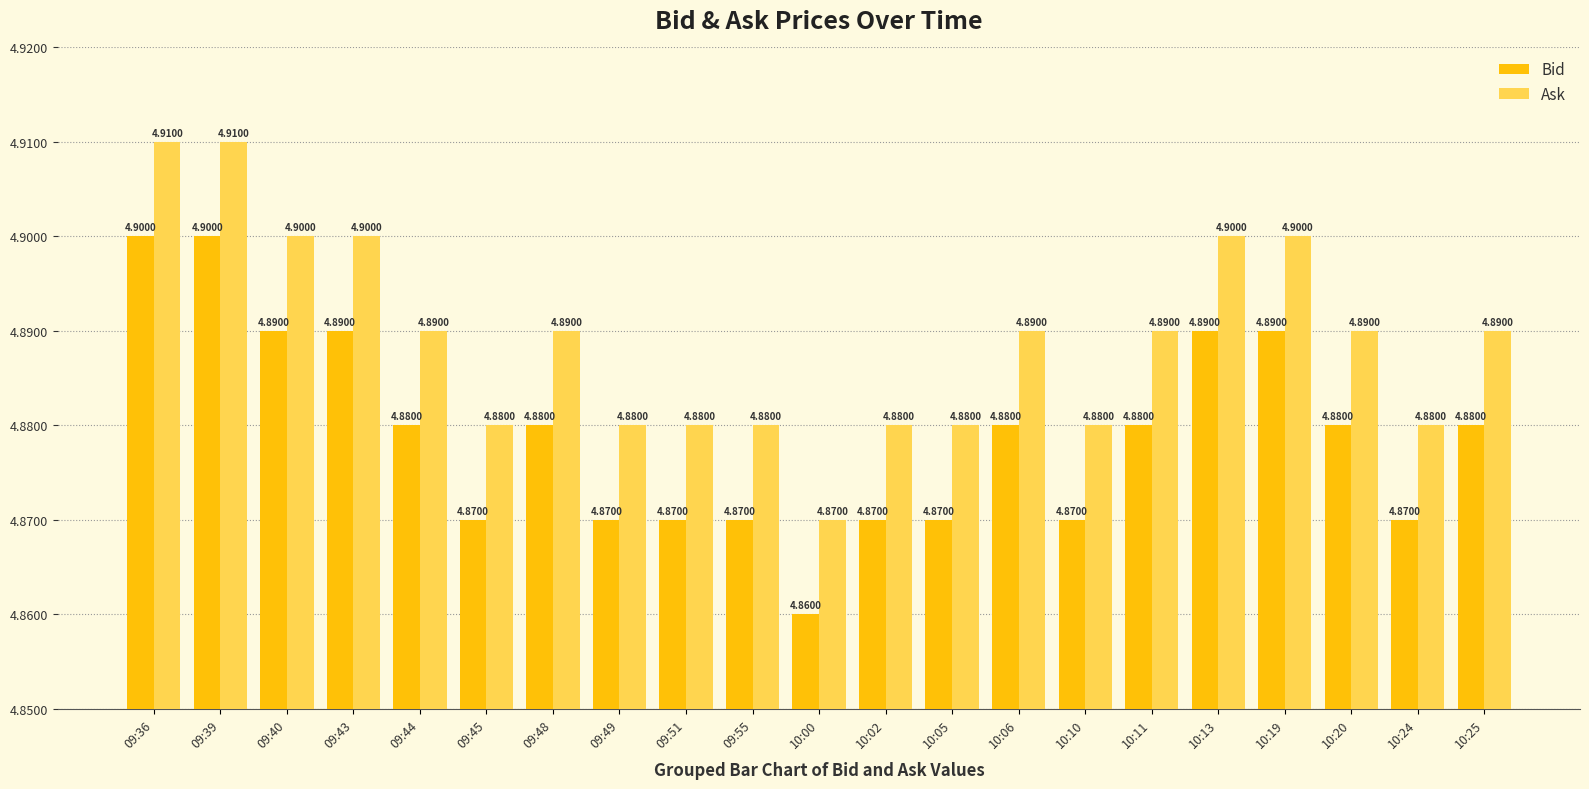

What is the minimum value for Bid?

4.9